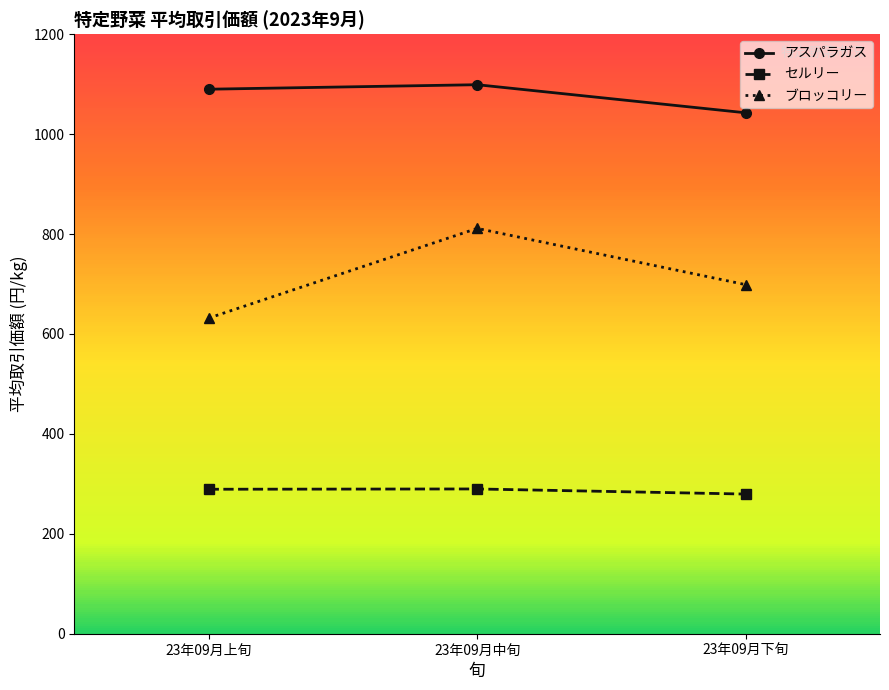

What is the sum of the セルリー values at 23年09月下旬 and 23年09月中旬?

569.3